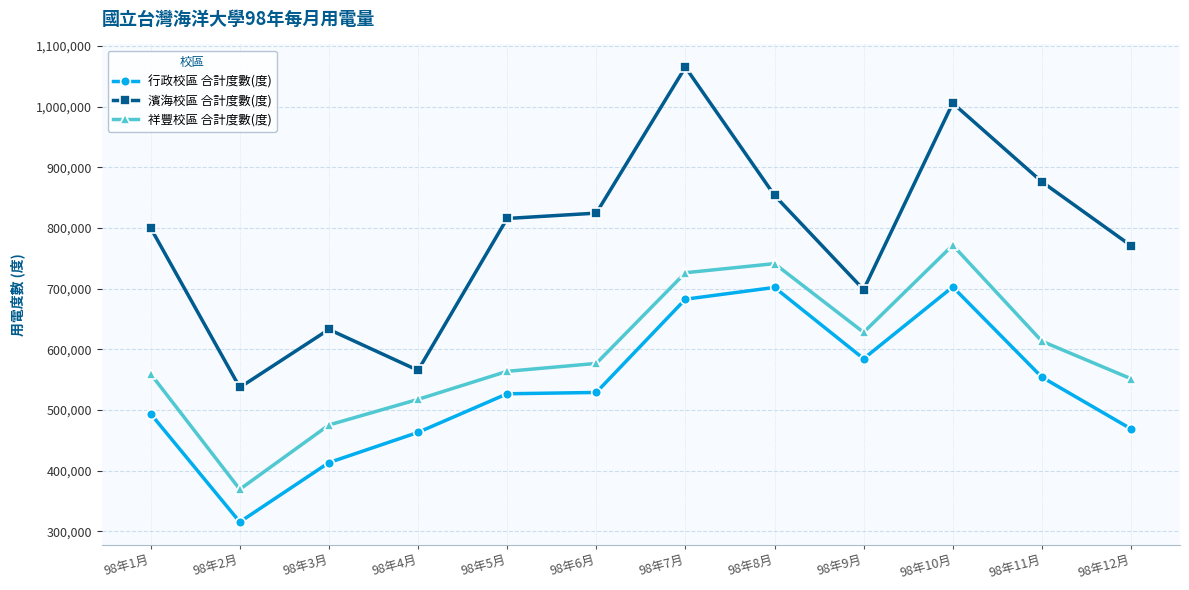

How many lines are shown in the chart?

3